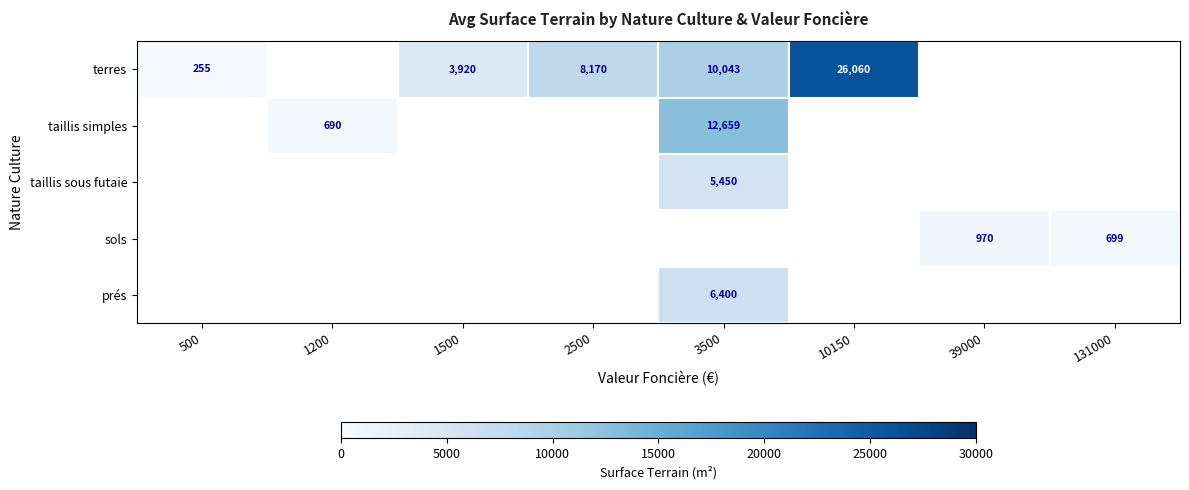

What is the smallest value displayed?

255.0